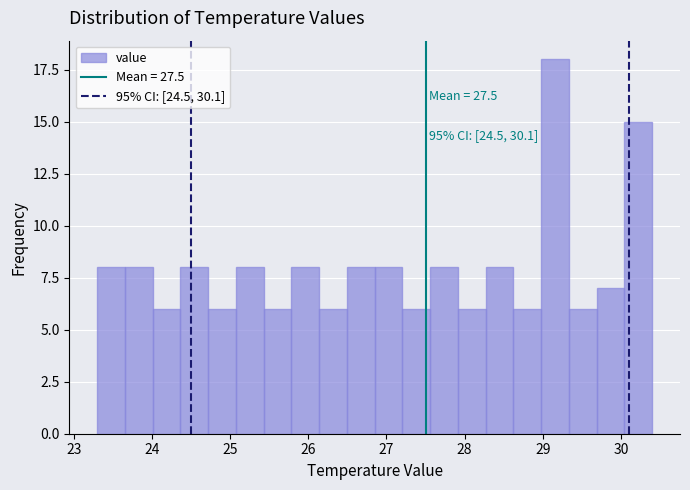

Read against the x-axis, roughly where is the centre of the tallest bar?

29.2